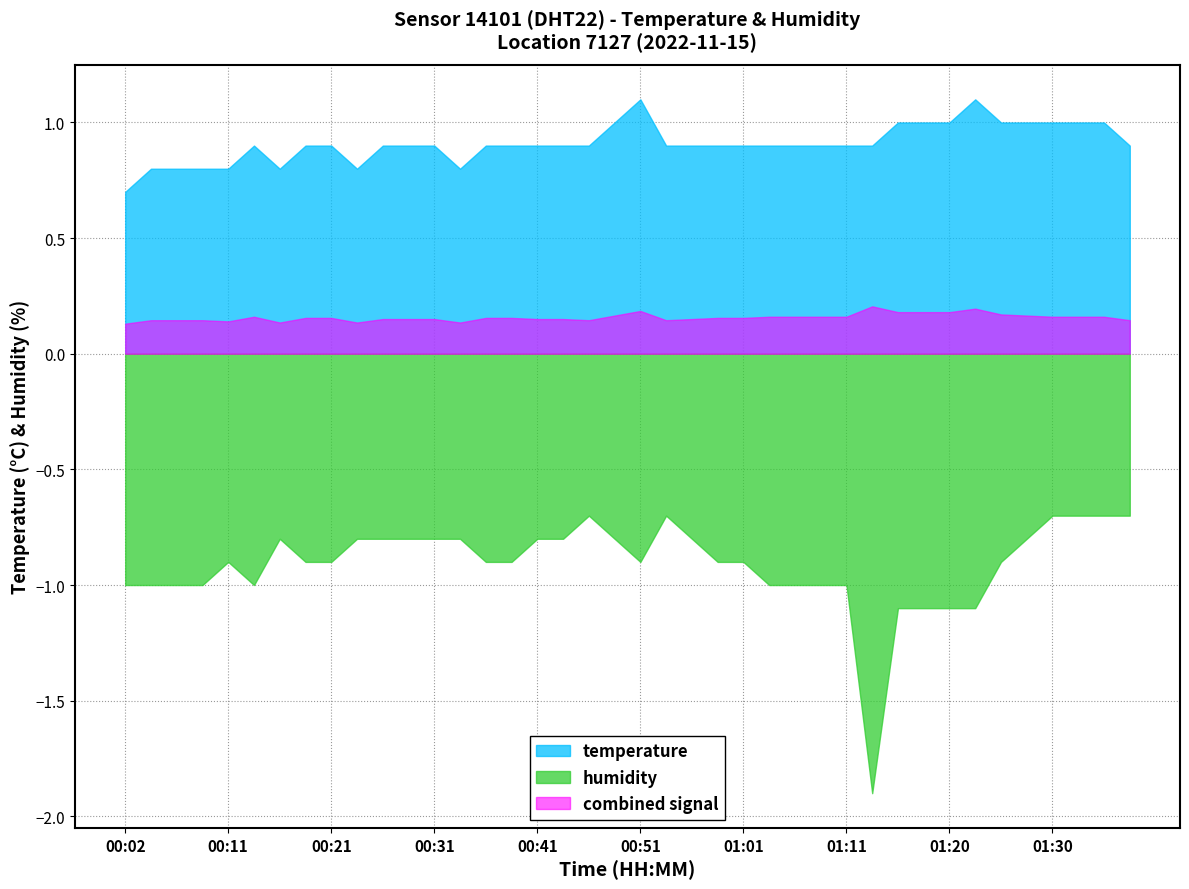

List the series in order of their overall mean, highest first.

temperature, combined signal, humidity